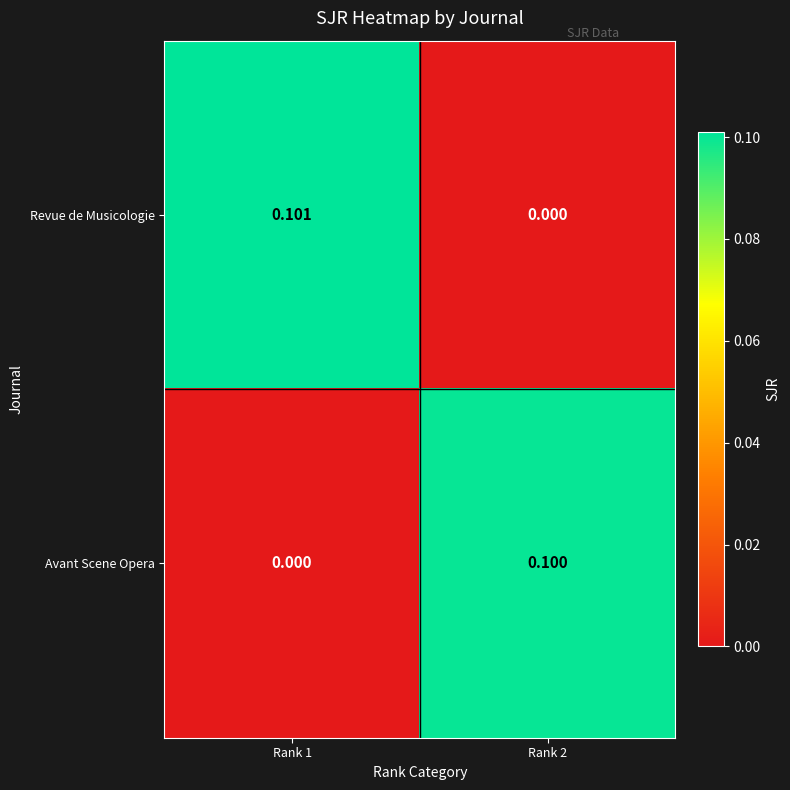

List the series in order of their peak value, highest first.

Revue de Musicologie, Avant Scene Opera